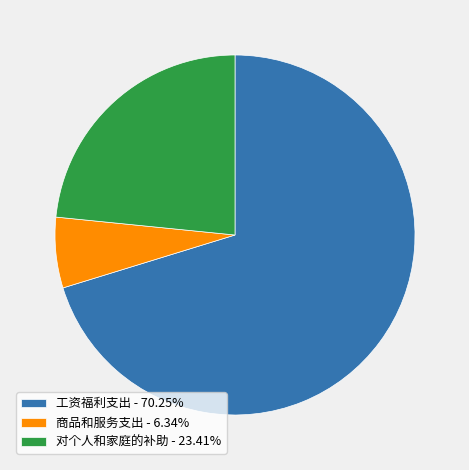

Do 工资福利支出 - 70.25% and 商品和服务支出 - 6.34% together represent more than half of the pie?

Yes